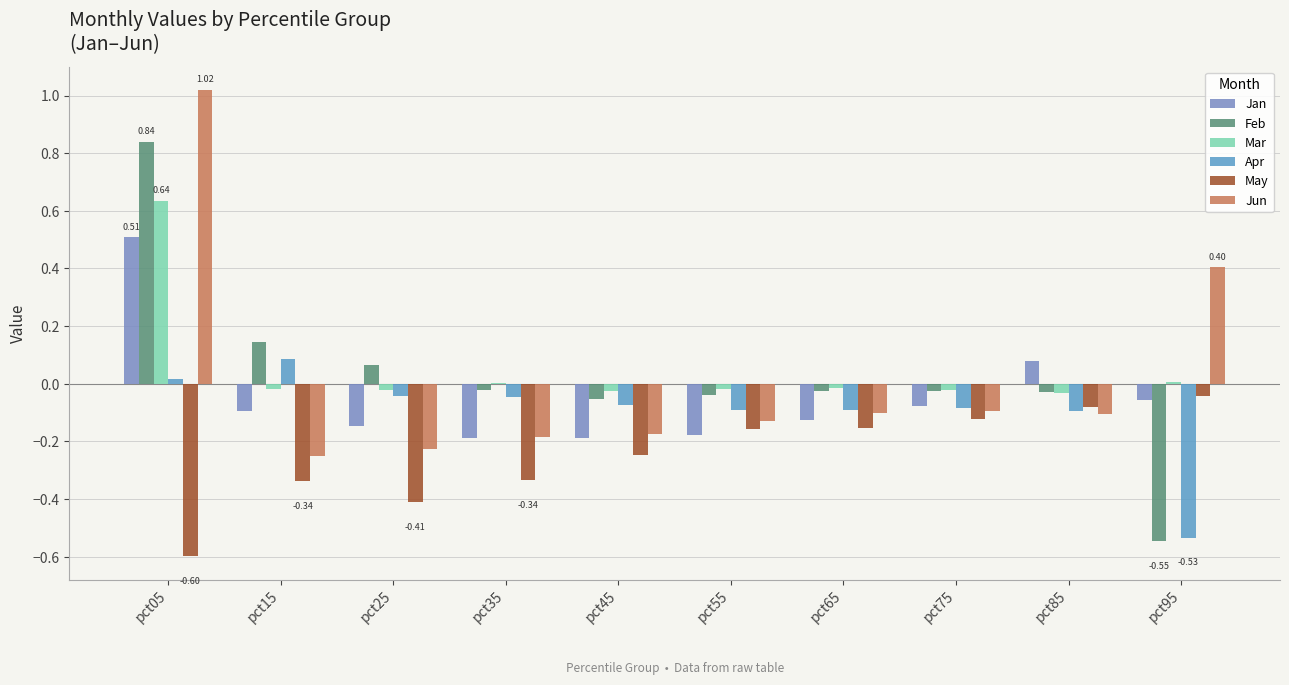

What are all the series names shown in the legend?

Jan, Feb, Mar, Apr, May, Jun